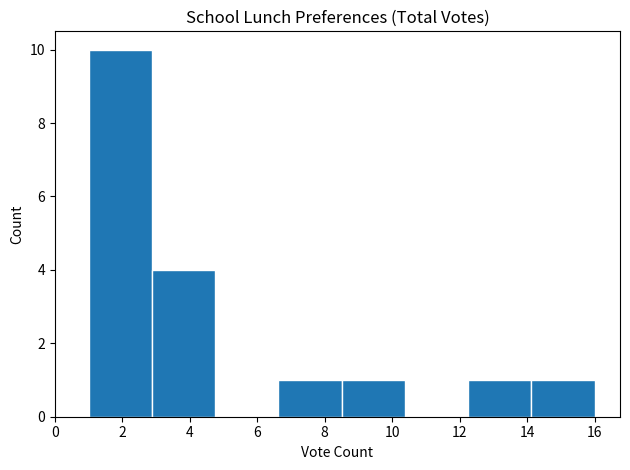

Reading left to right, transcribe this chart: for each bar, give the range it covers on the x-axis and its height. Neither the bar edges nor the heights are printed on the chart, so give them approximately, as read against the axes.

1.0 to 2.8: 10
2.8 to 4.8: 4
4.8 to 6.6: 0
6.6 to 8.6: 1
8.6 to 10.4: 1
10.4 to 12.2: 0
12.2 to 14.2: 1
14.2 to 16.0: 1